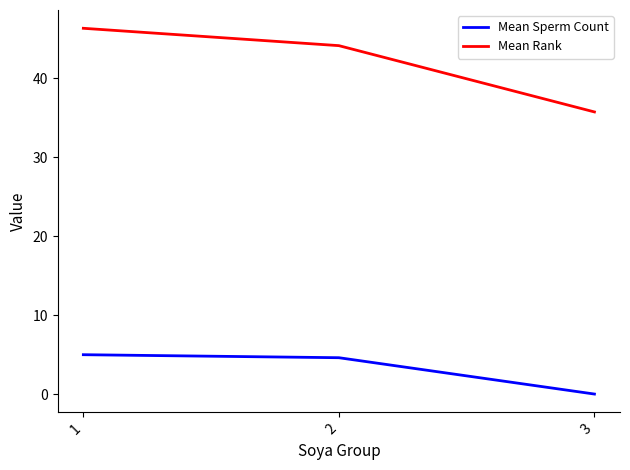

Rank the categories by Mean Rank value from highest to lowest.

1, 2, 3